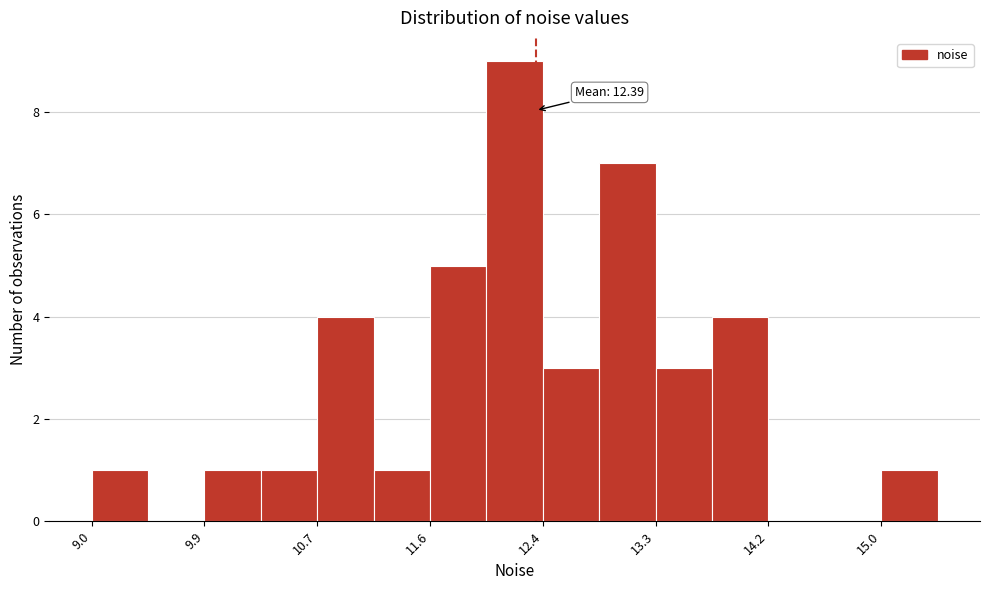

Which range on the x-axis has the tallest bar?

12.0 to 12.4